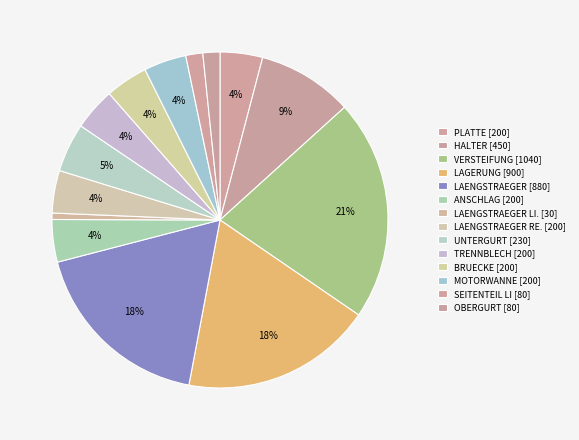

How many segments does this pie chart have?

14